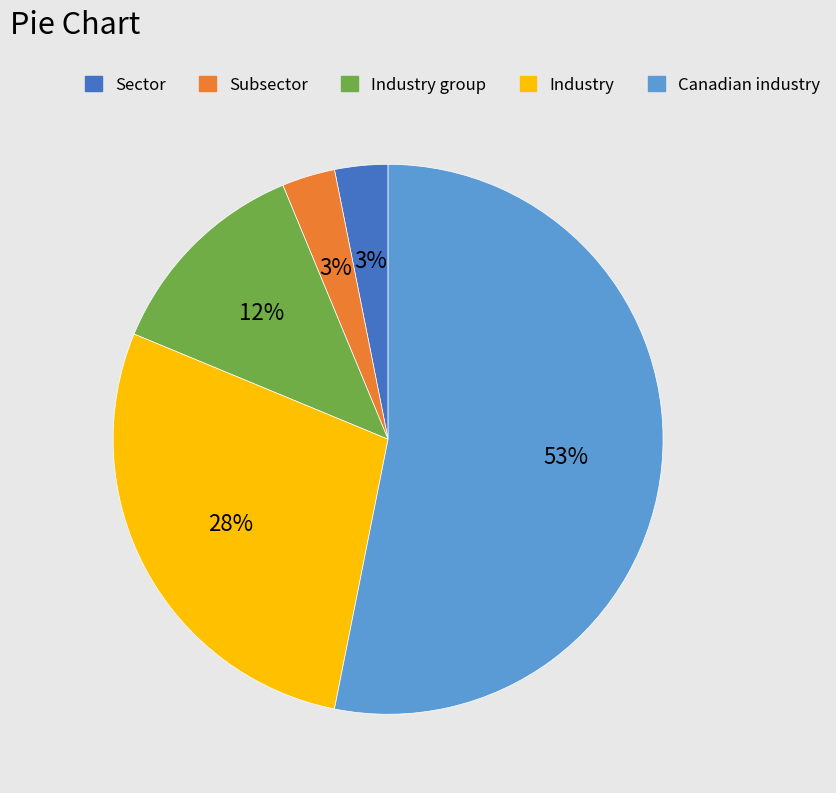

To the nearest percent, what is the average slice percentage?

20%